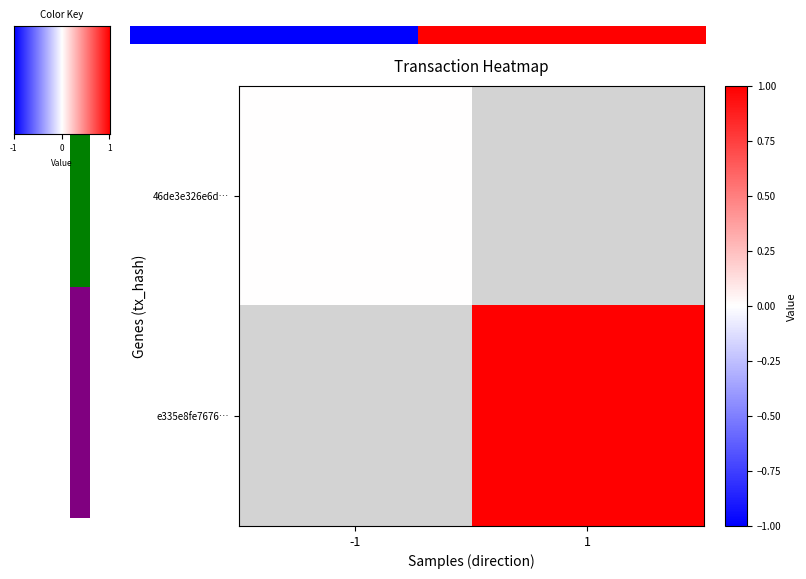

At direction, list the series in order from largest to smallest.

e335e8fe7676089eb1e9c4695b70d672826aaa9, 46de3e326e6d1620fe7f5be8e56e9ac23959708